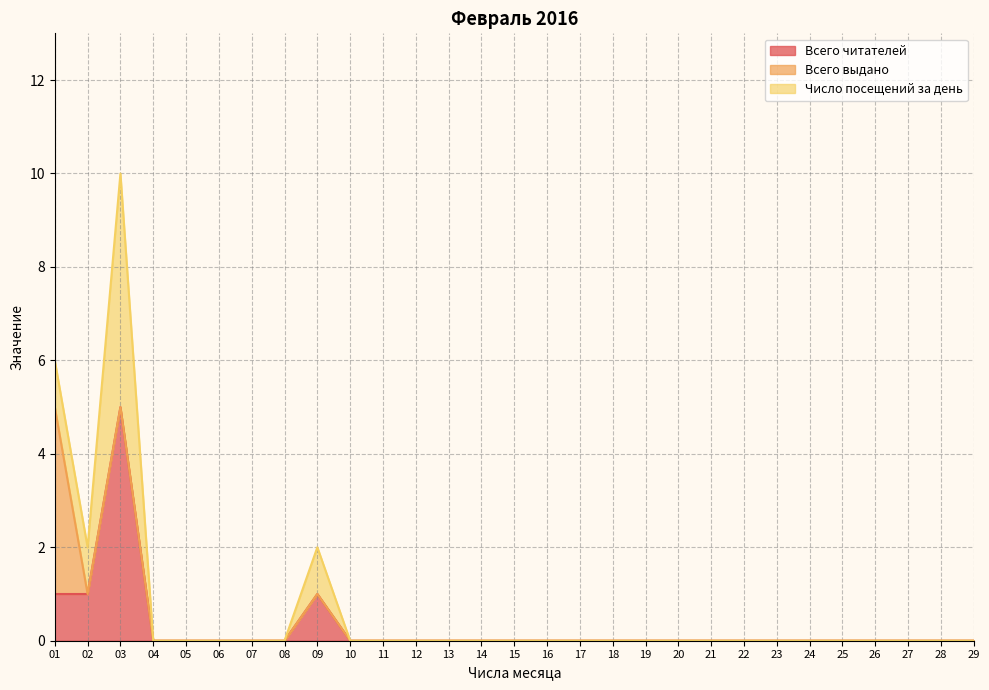

True or false: Всего выдано and Число посещений за день cross at least once.

True